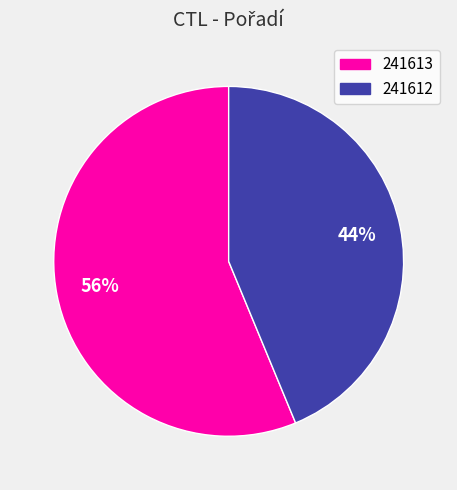

How many segments does this pie chart have?

2